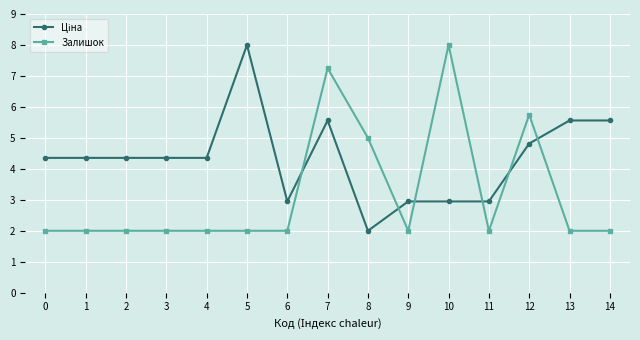

True or false: Залишок has a value of 2.0 at 13.

True